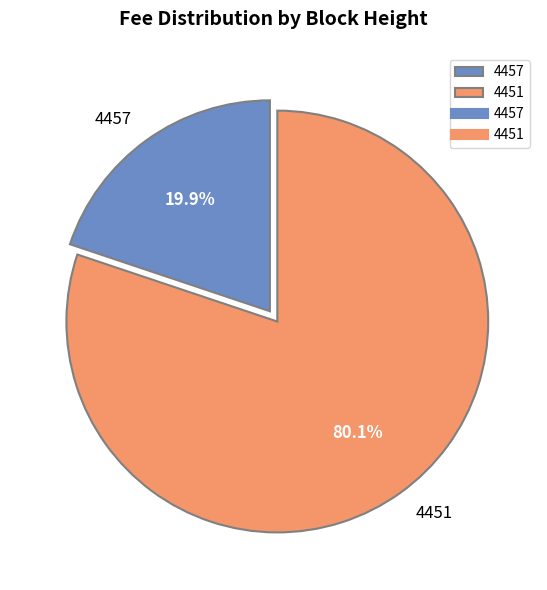

What percentage is the 4451 slice, to the nearest percent?

80%